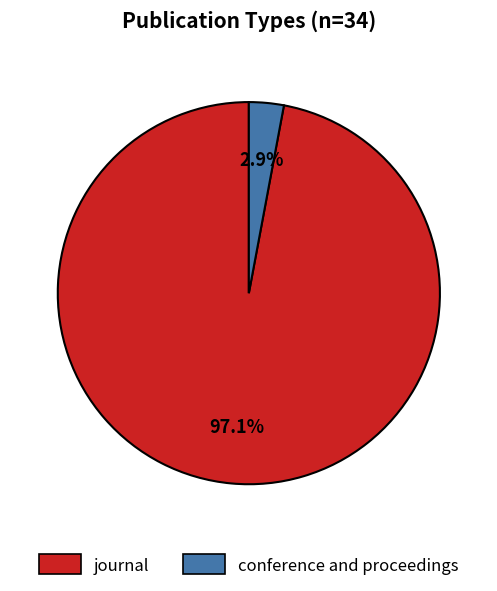

Which slice is the smallest?

conference and proceedings